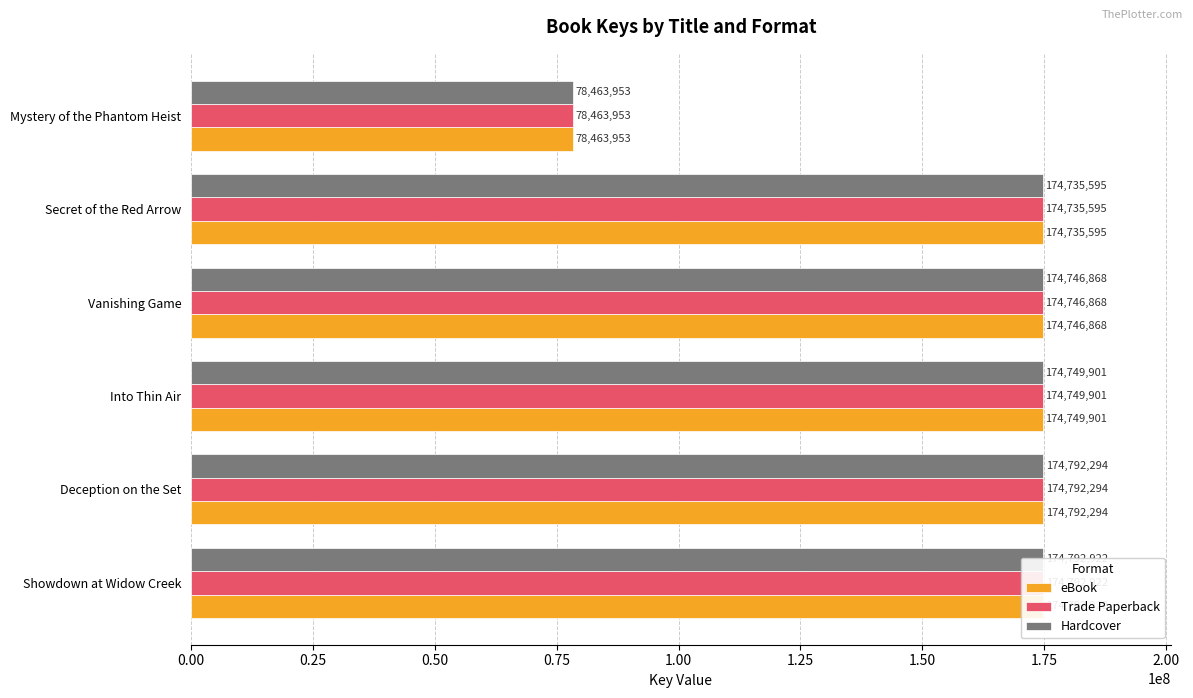

What is the maximum value for Trade Paperback?

174792922